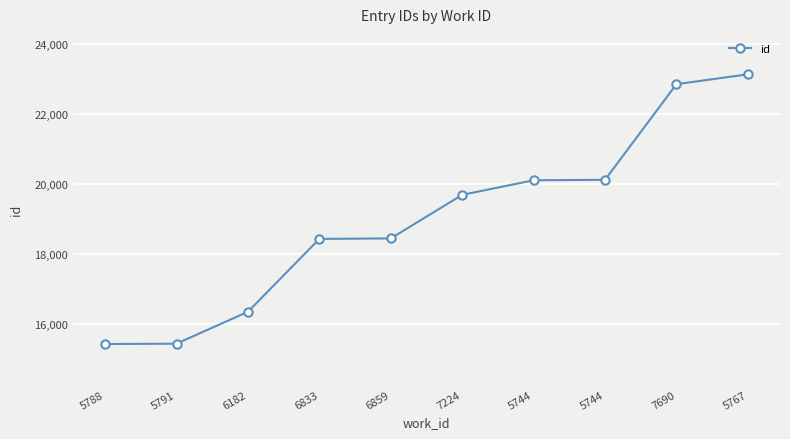

How many categories are shown in the chart?

10